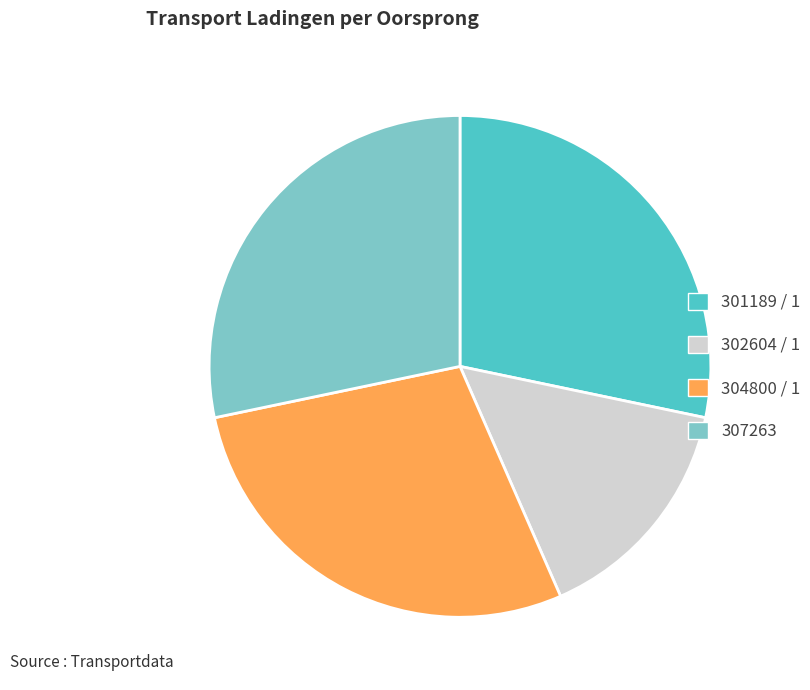

How many segments does this pie chart have?

4